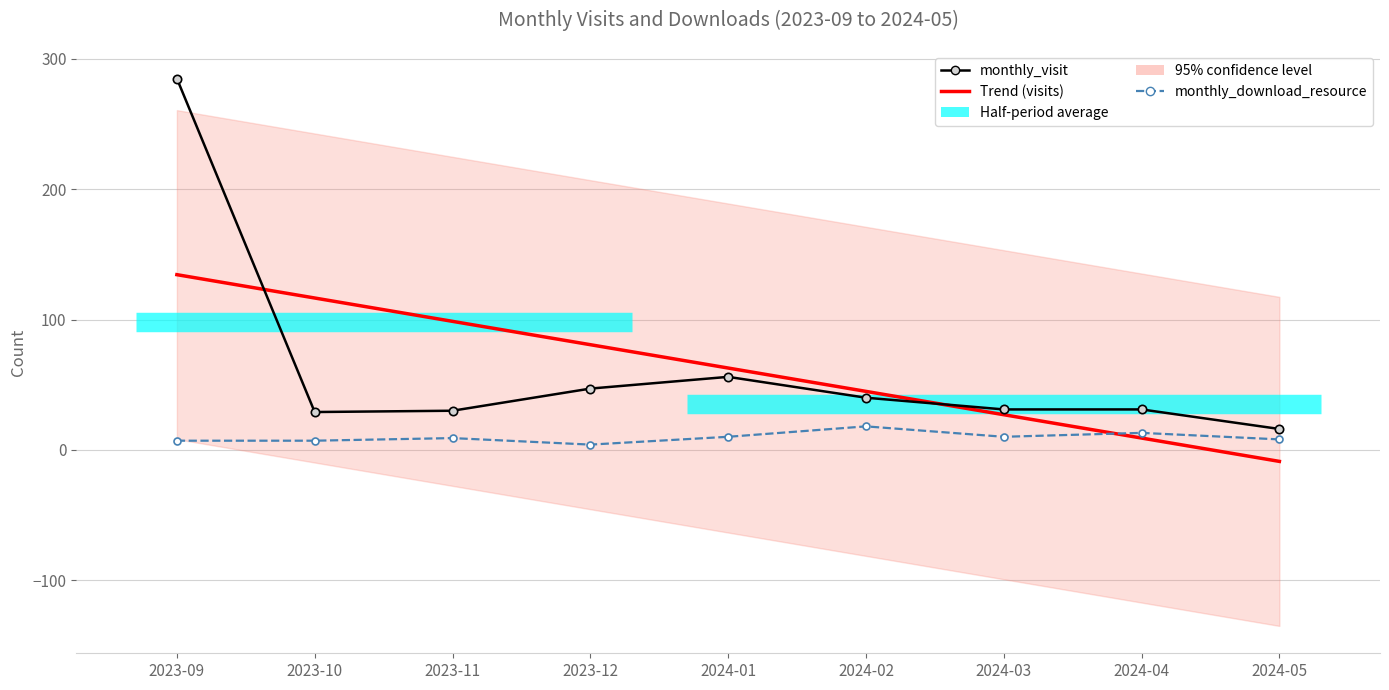

Where does the Trend (visits) series first go above 62?

2023-09